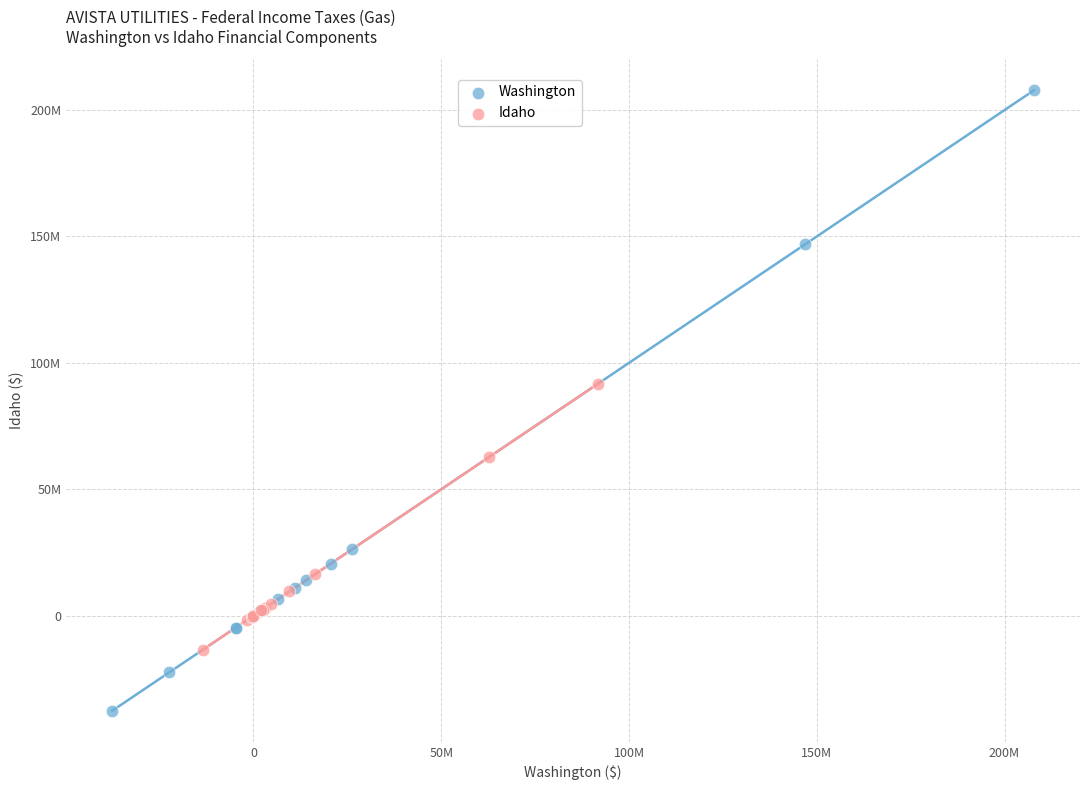

Which series has the widest spread of Y values?

Washington